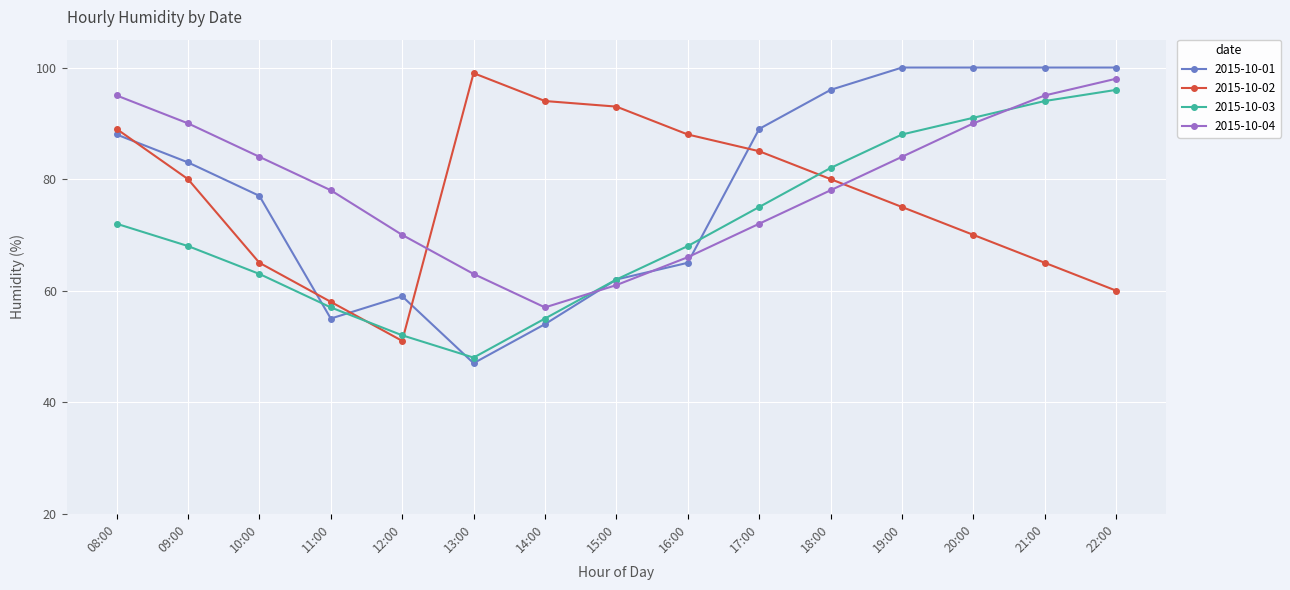

At which label is 2015-10-01 closest to 73?

10:00